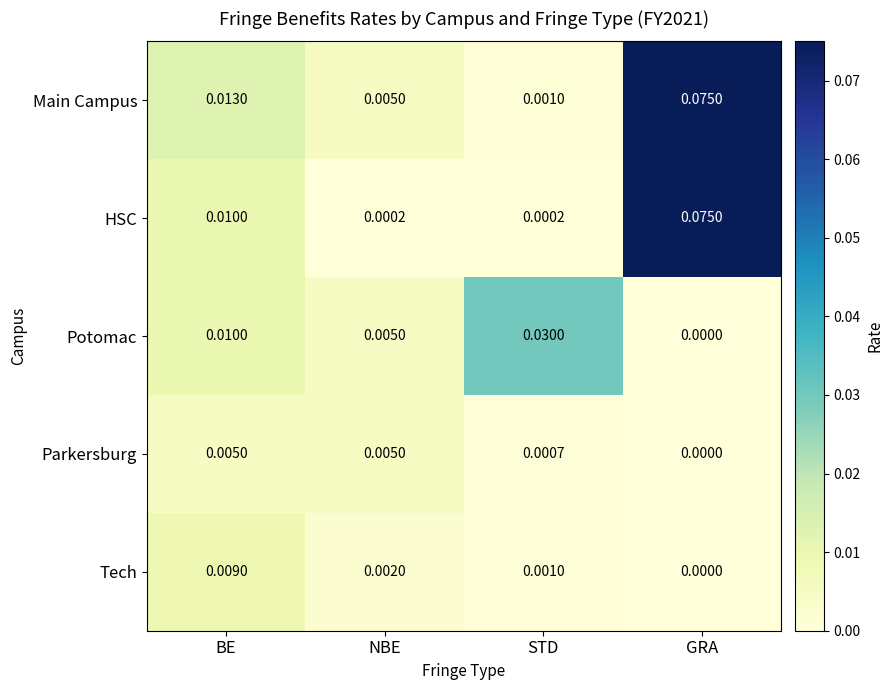

List the labels in order of Tech value, smallest first.

GRA, STD, NBE, BE